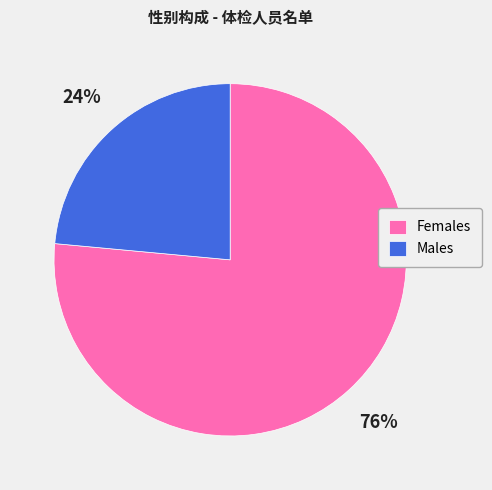

Which slice is the largest?

Females